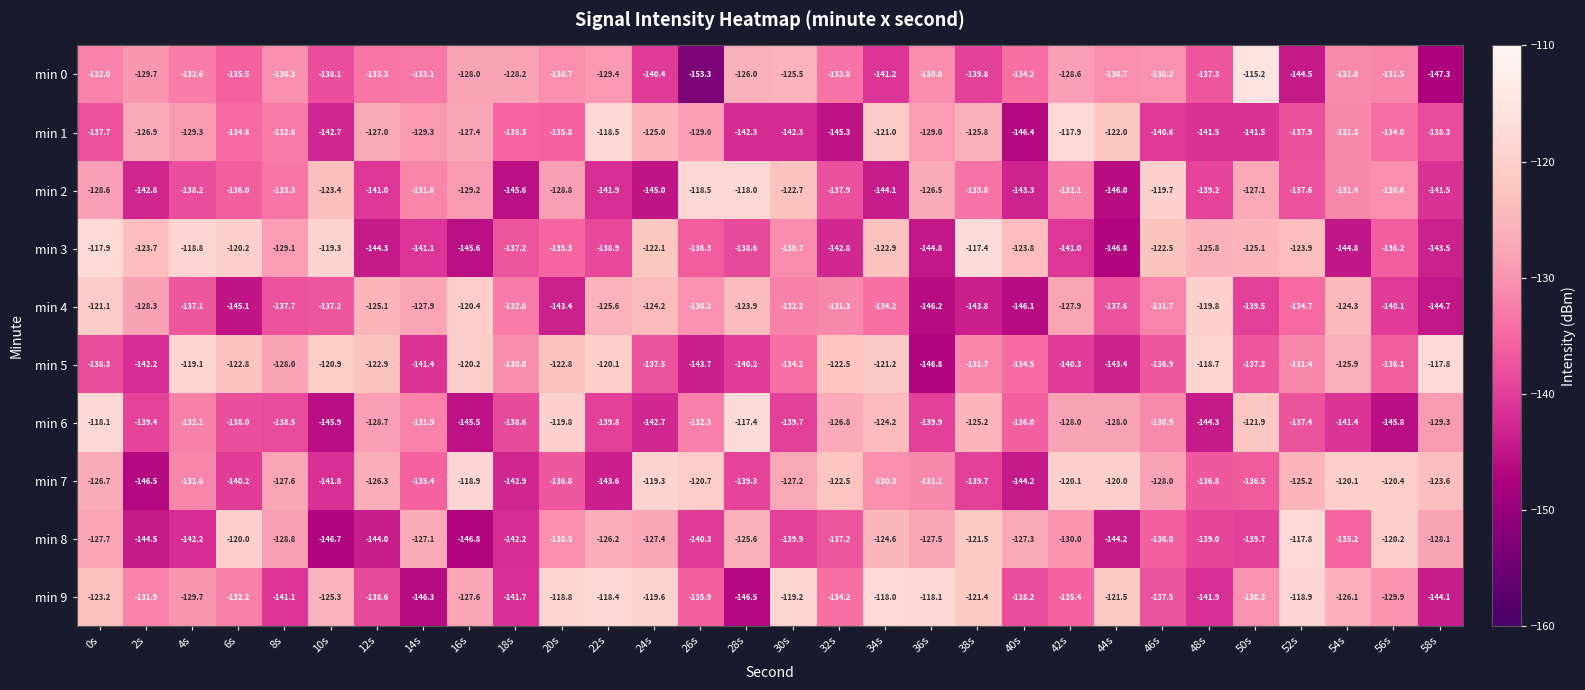

How many distinct data groups are displayed?

10